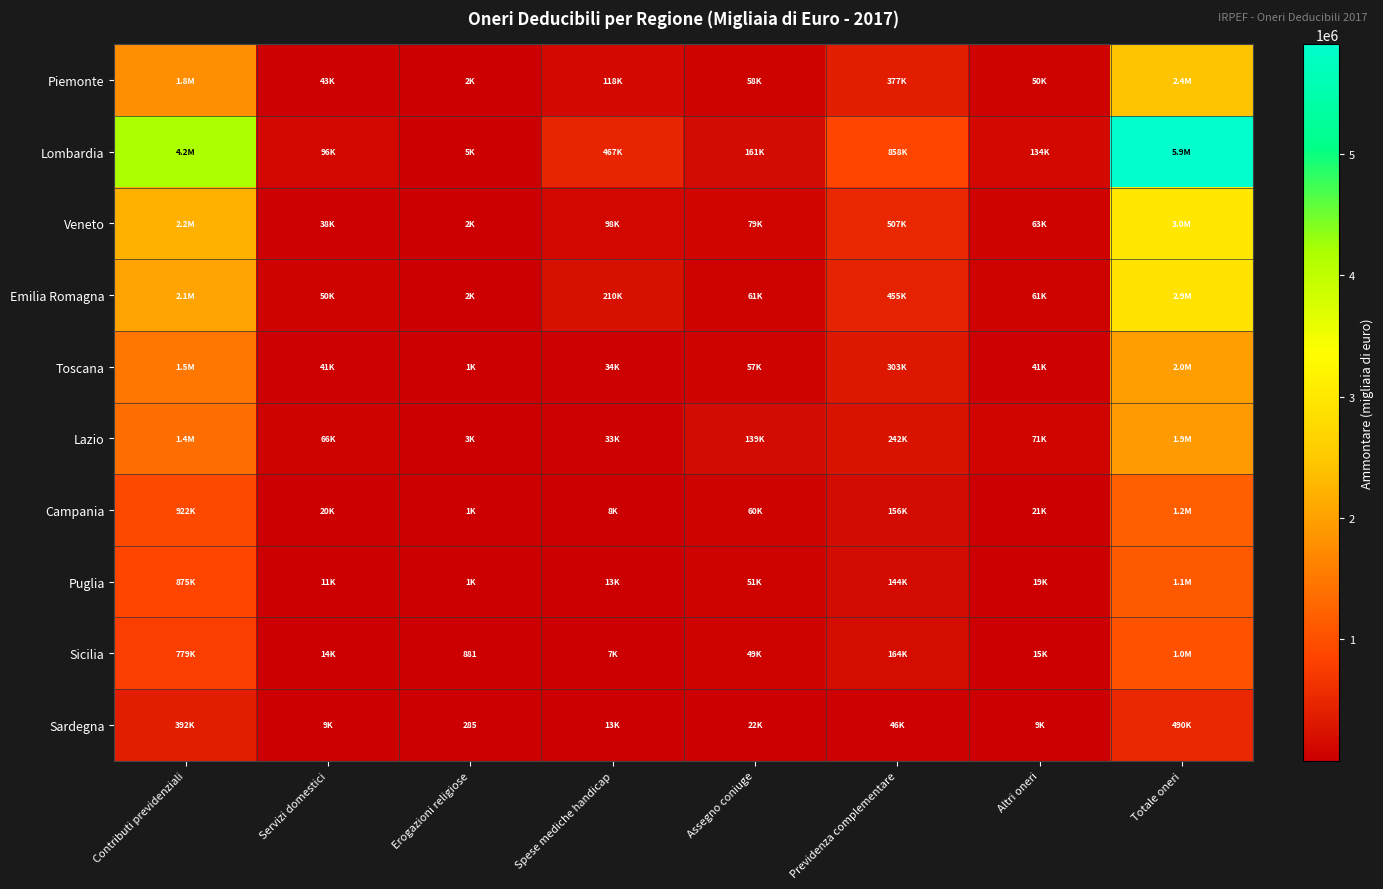

What is the sum of the Lazio values at Previdenza complementare and Servizi domestici?

308188